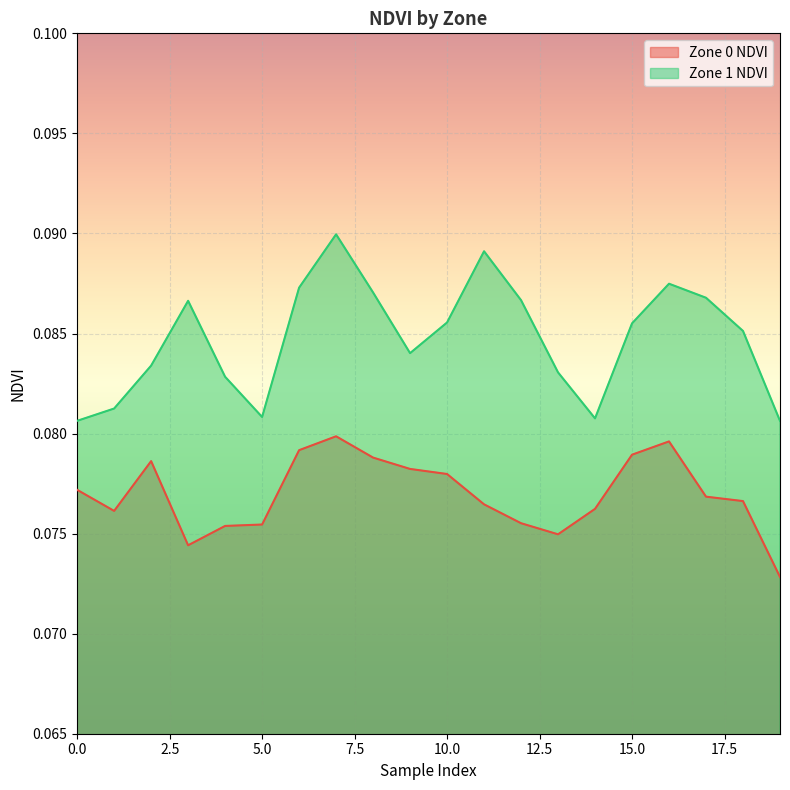

Which has a higher value, 14 or 15?

15